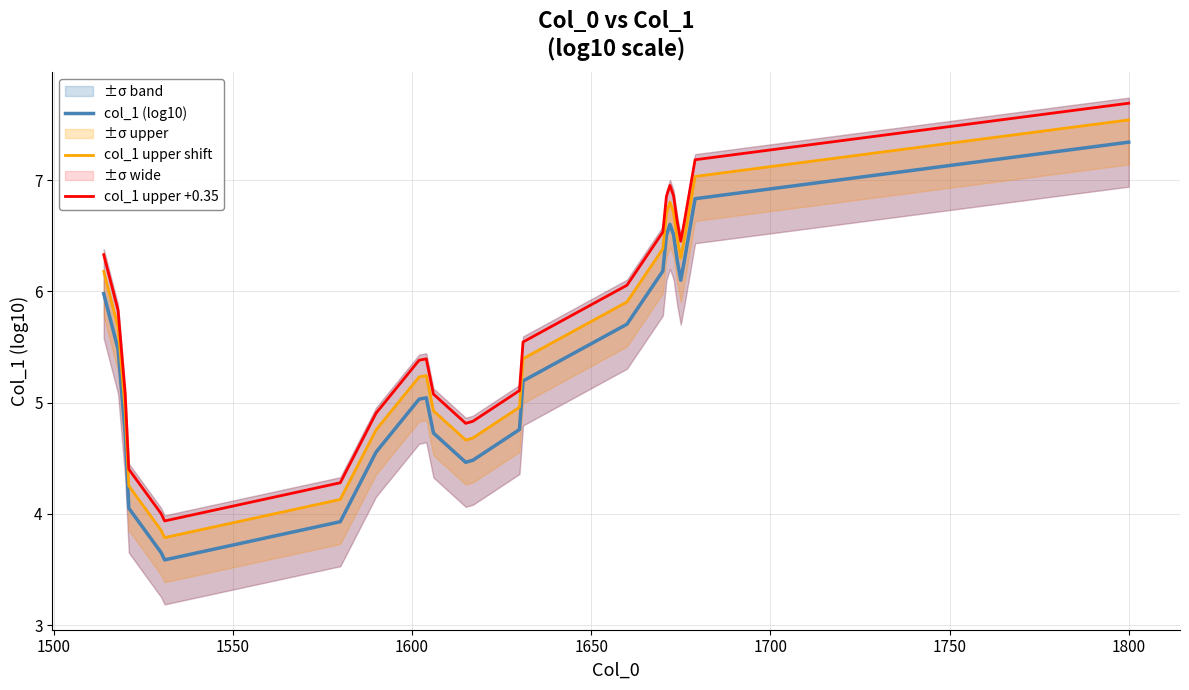

True or false: col_1 (log10) and col_1 upper +0.35 cross at least once.

False